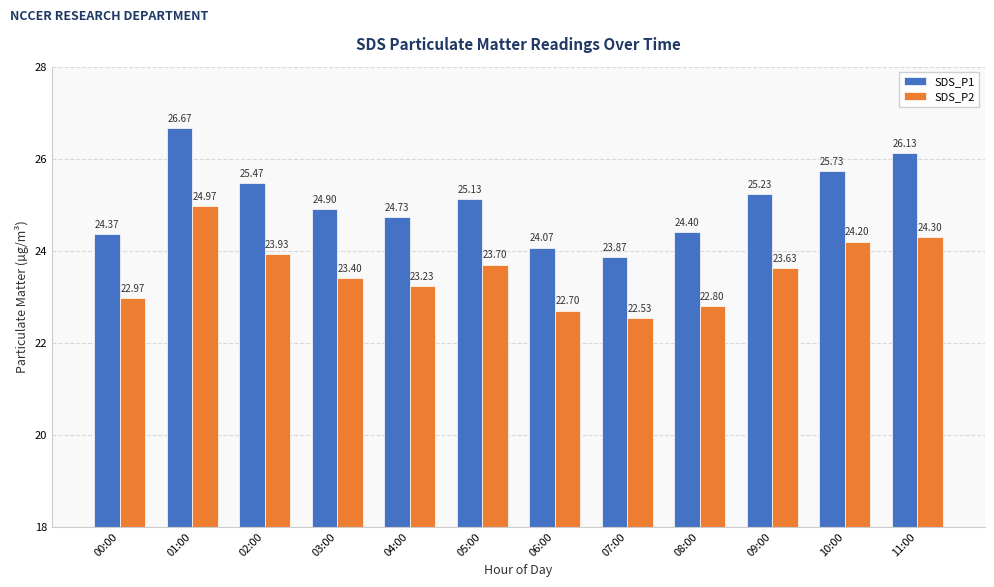

What is the difference between the second highest and minimum values in the SDS_P2 series?

1.8